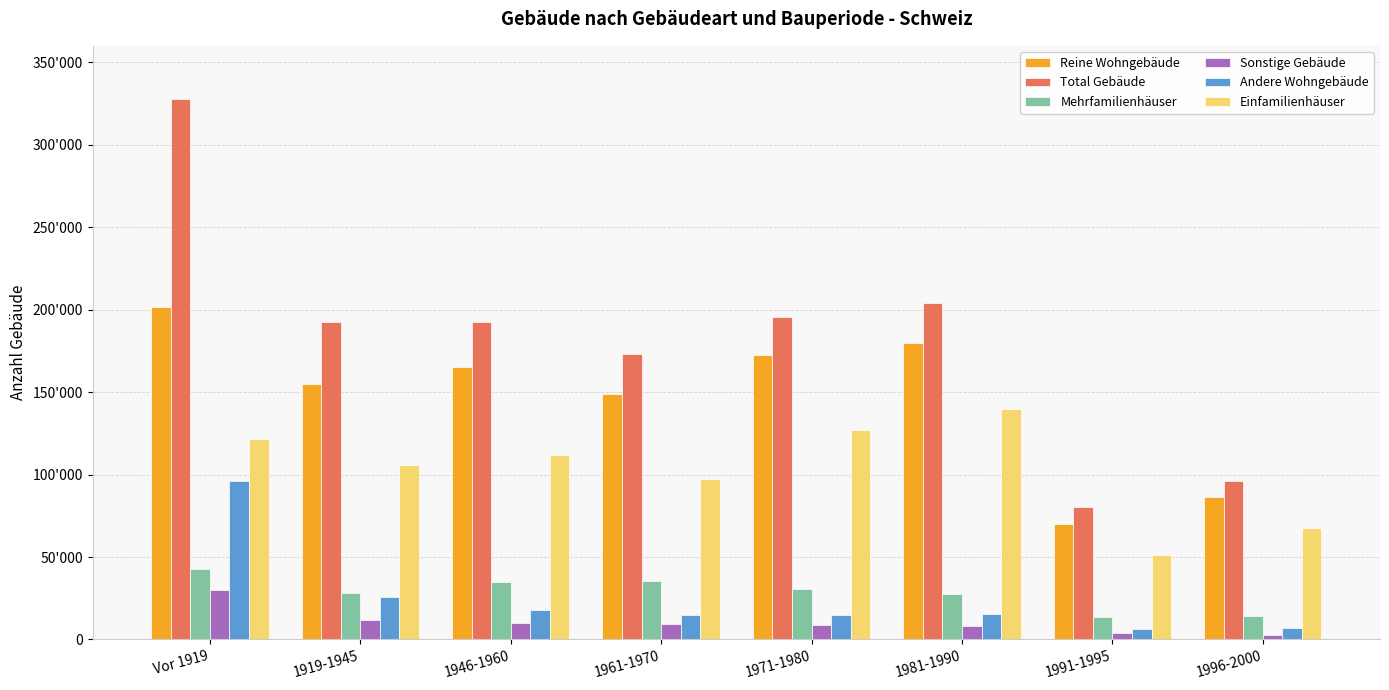

What are all the series names shown in the legend?

Reine Wohngebäude, Total Gebäude, Mehrfamilienhäuser, Sonstige Gebäude, Andere Wohngebäude, Einfamilienhäuser